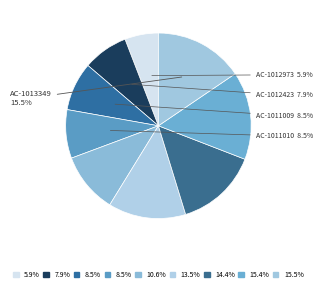

Count the number of slices in the pie.

9